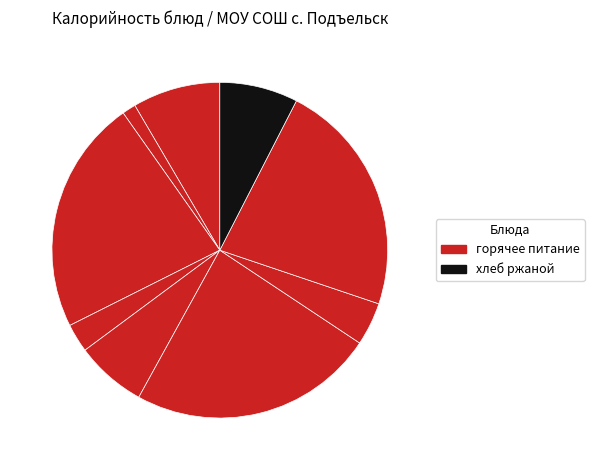

Rank the categories by value from lowest to highest.

Чай с сахаром, Салат из капусты, Компот из ягод, Суп гороховый, Хлеб ржаной, Каша пшенная, Хлеб пшеничный (завтрак), Хлеб пшеничный (обед), Плов из мяса птицы